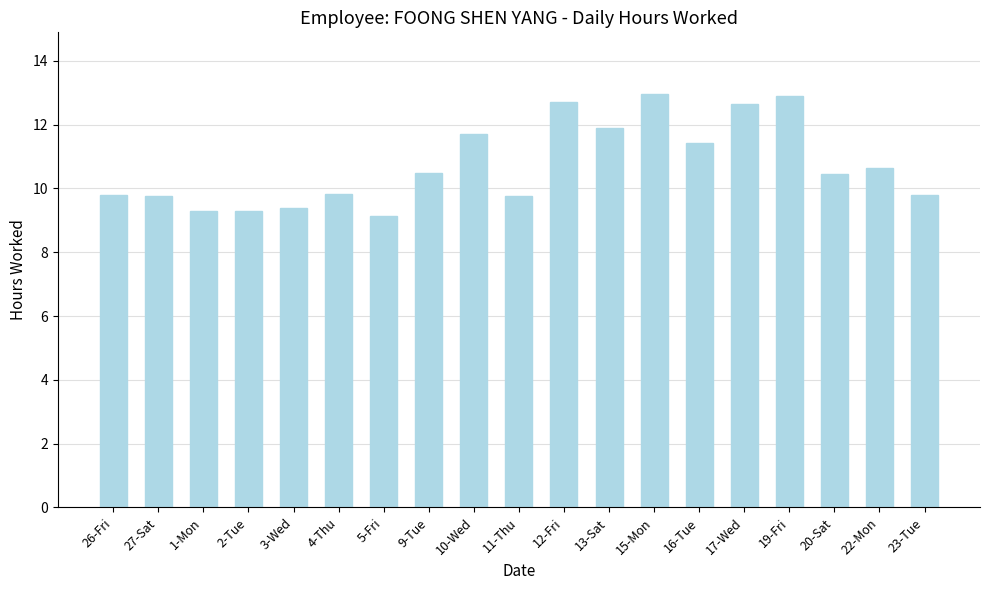

What is the change in value from 3-Wed to 13-Sat?

+2.5